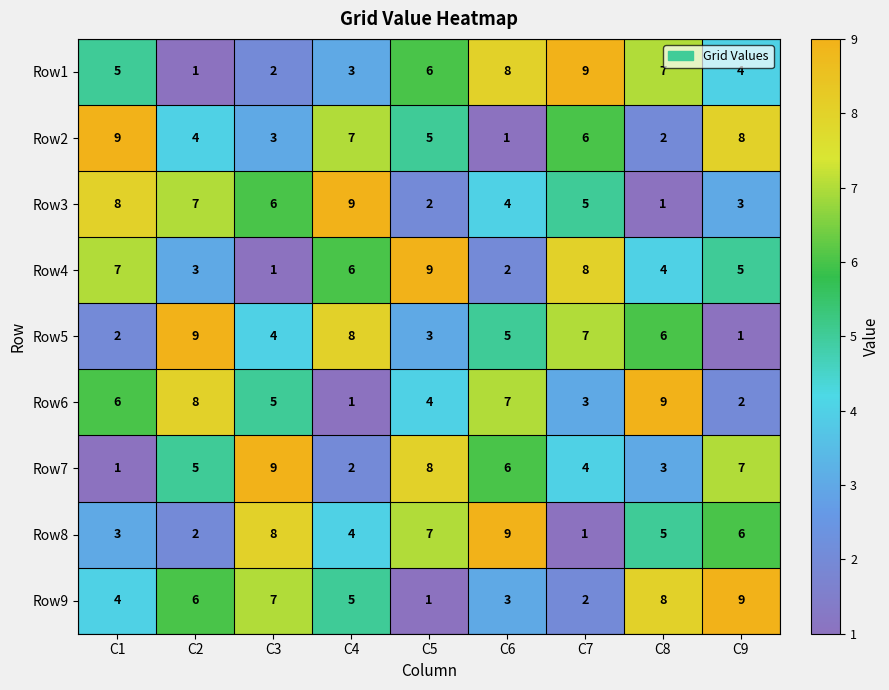

What is the spread (max minus min) of values at C2?

8